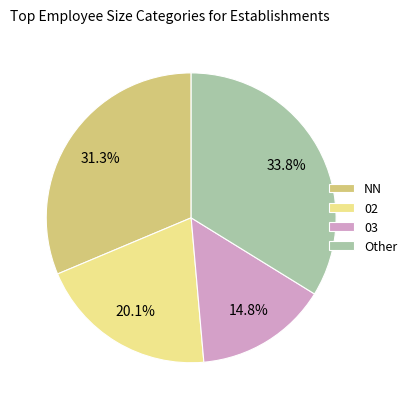

To the nearest percent, what is the average slice percentage?

25%